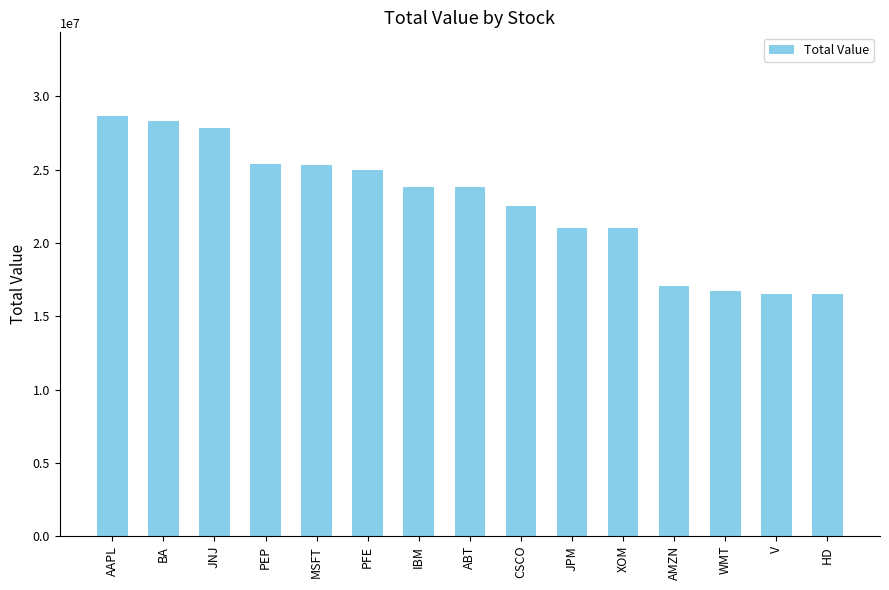

What is the label of the 10th bar from the right?

PFE